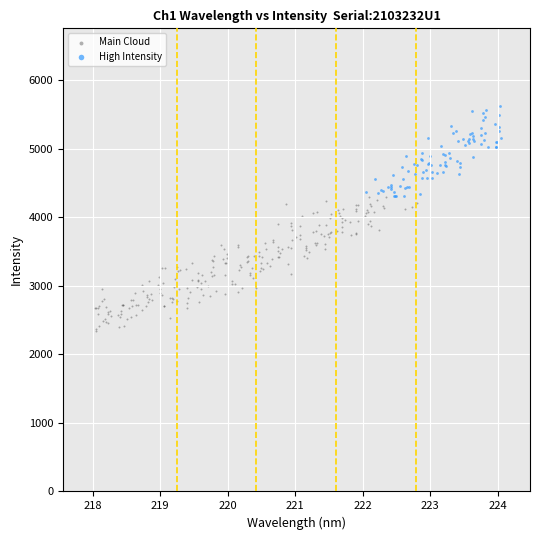

Which series reaches the minimum Y coordinate?

Main Cloud